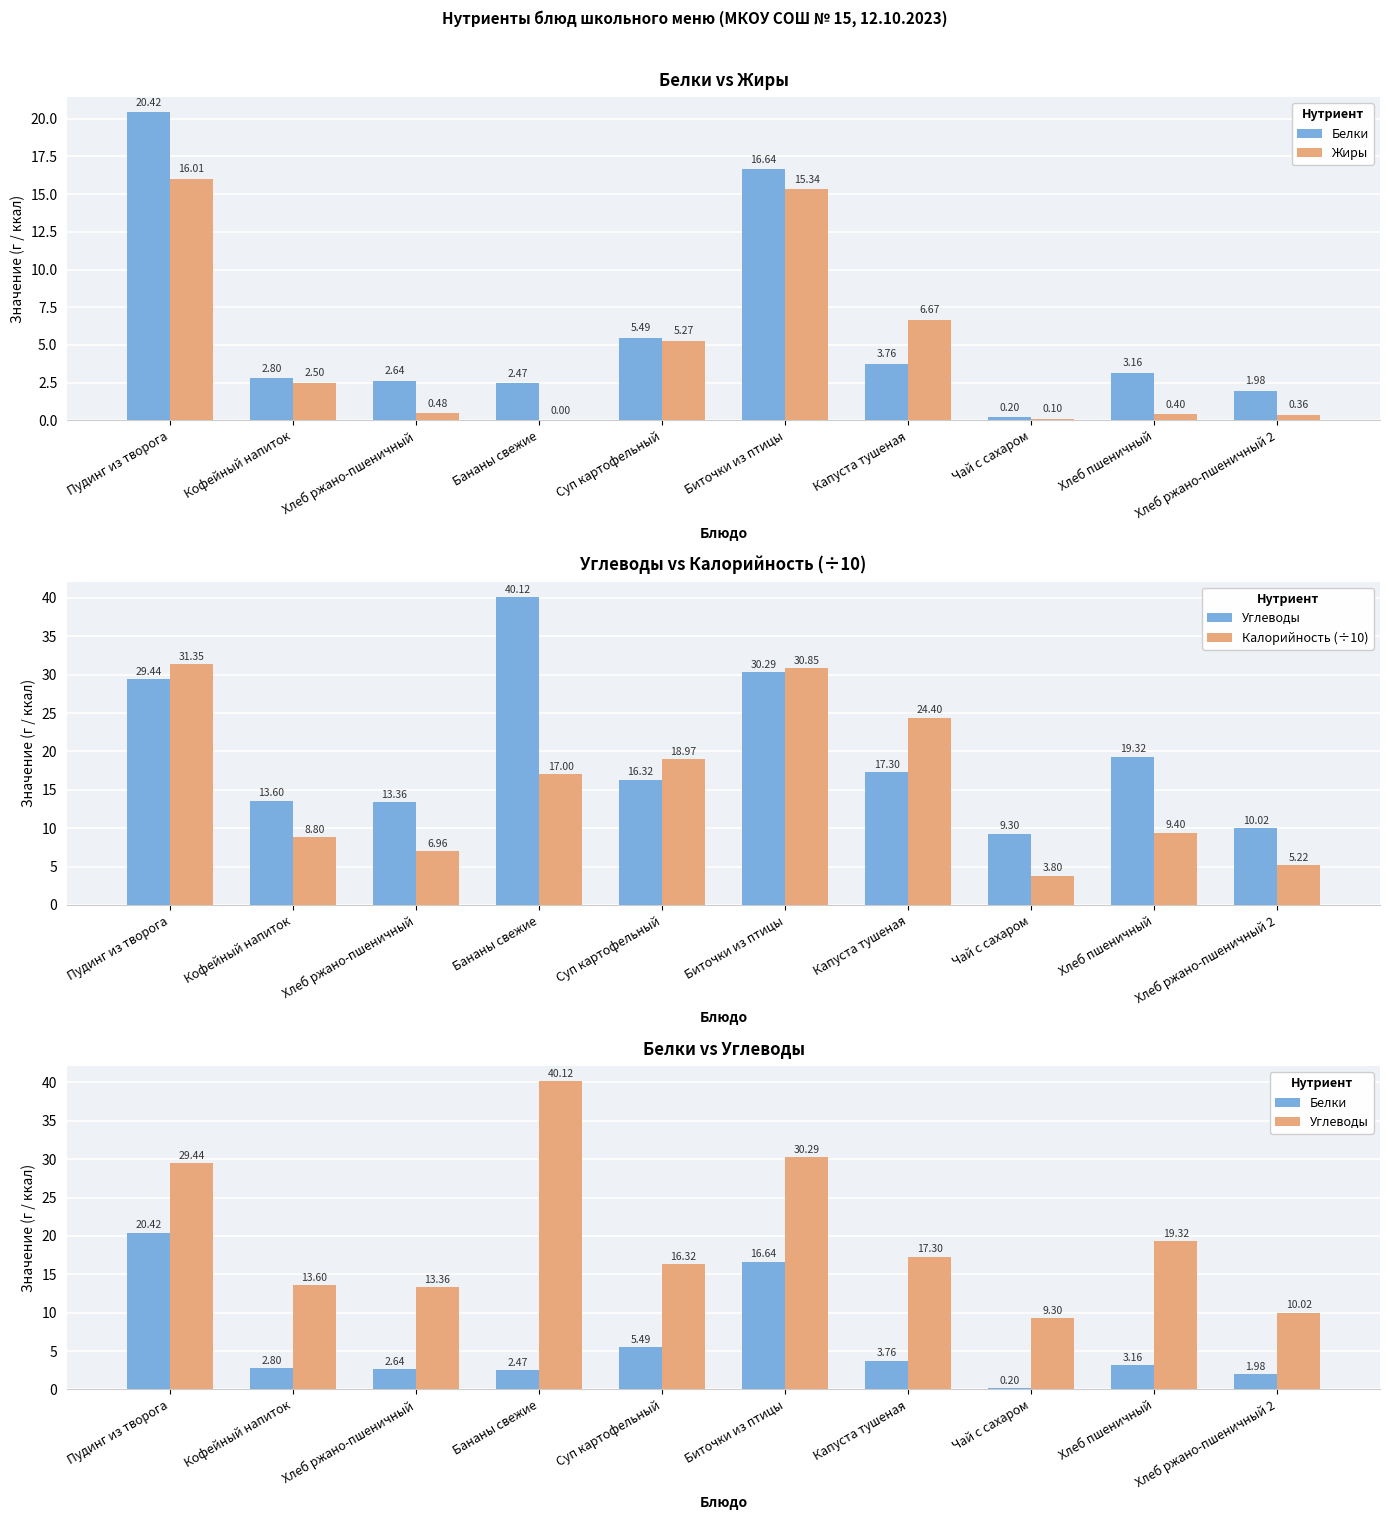

The Калорийность (÷10) series shows 13.6 at Хлеб пшеничный. True or false?

False